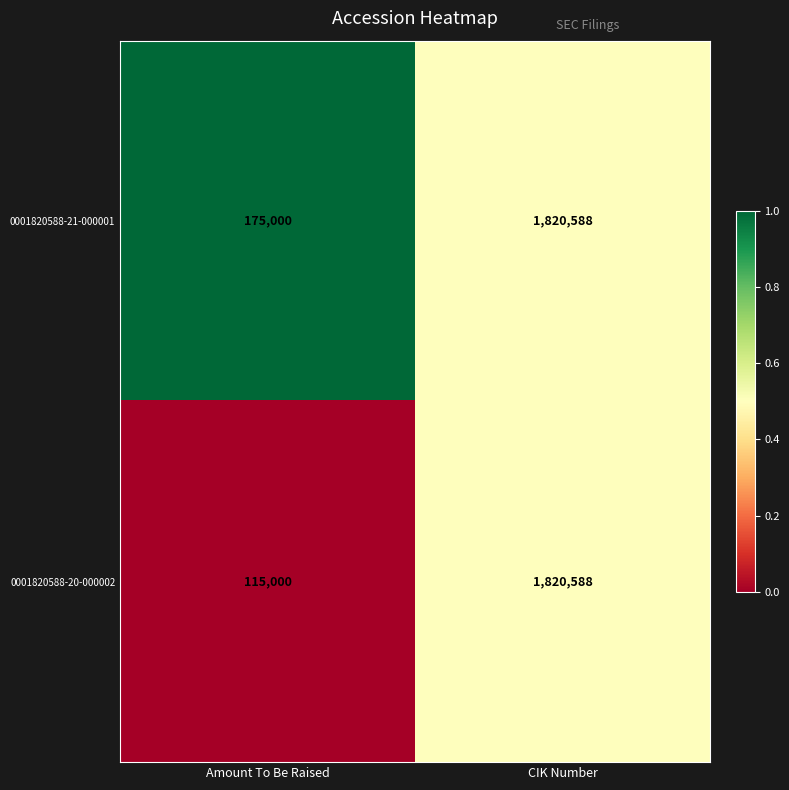

Reading right to left, list all the values displayed in this chart.

0001820588-21-000001: CIK Number=1820588	Amount To Be Raised=175000
0001820588-20-000002: CIK Number=1820588	Amount To Be Raised=115000